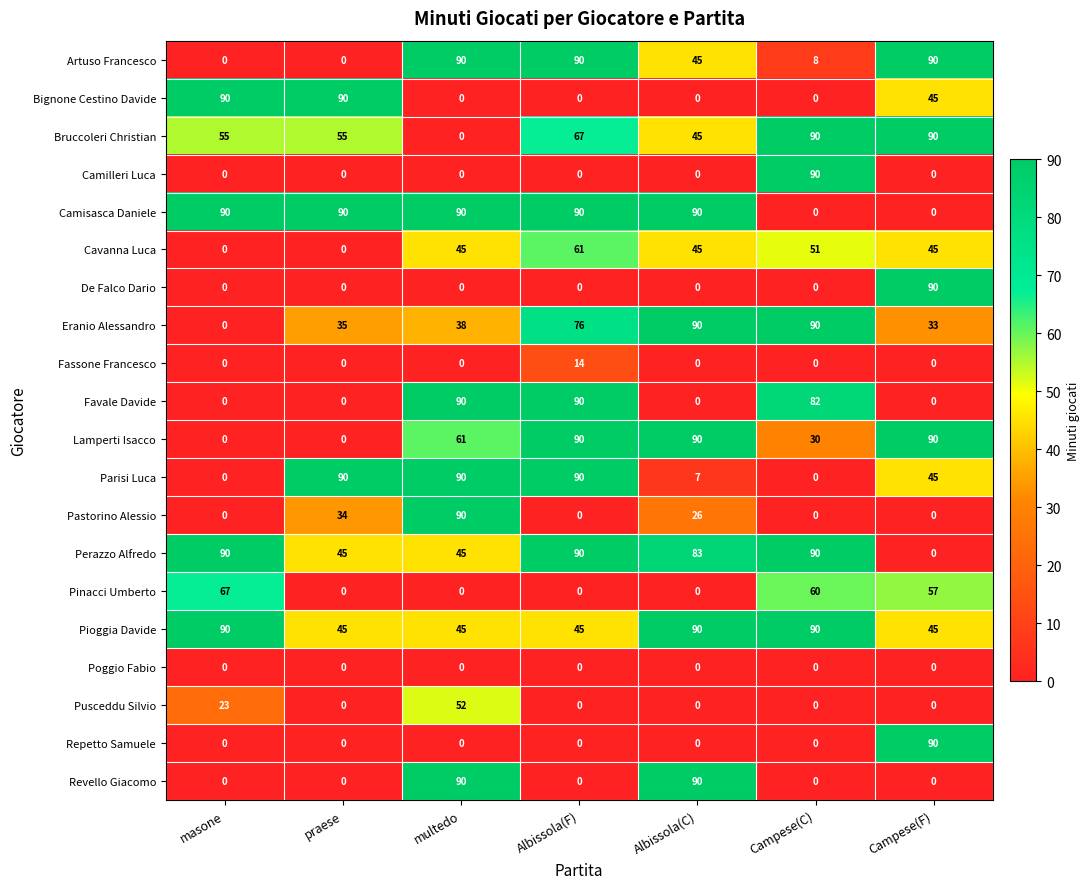

The Pinacci Umberto series shows 79 at Campese(C). True or false?

False